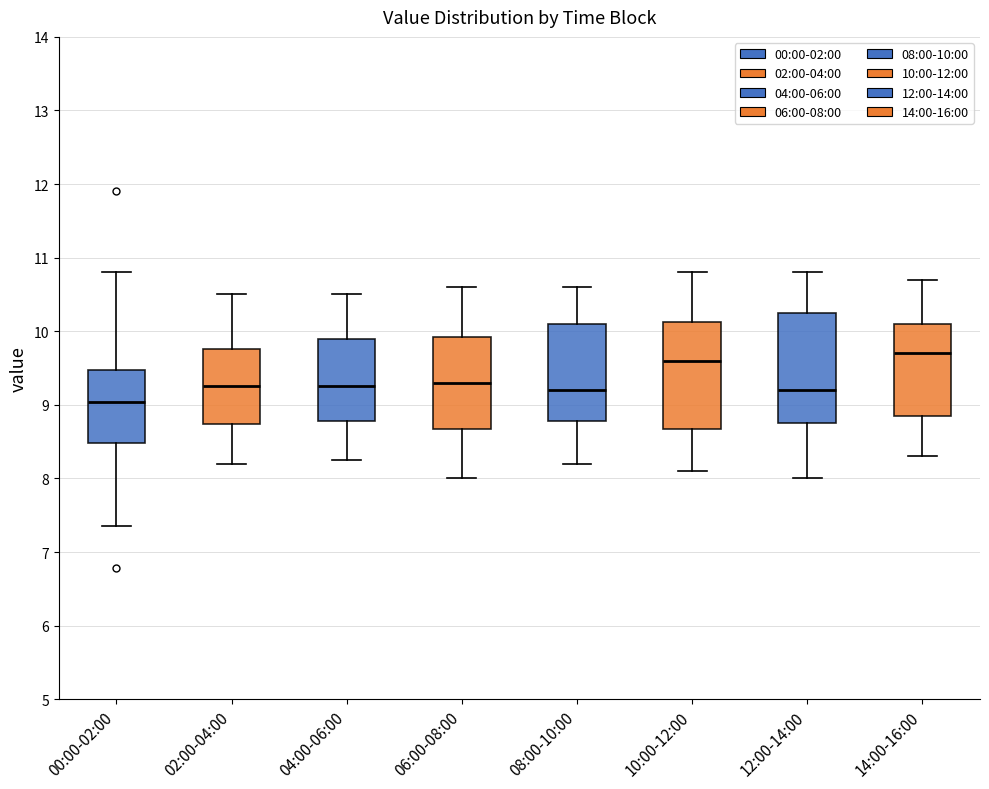

Where is the lower edge of the box for 14:00-16:00 on the y-axis? The values are not printed on the chart, so give them approximately, as read against the axis.

8.9